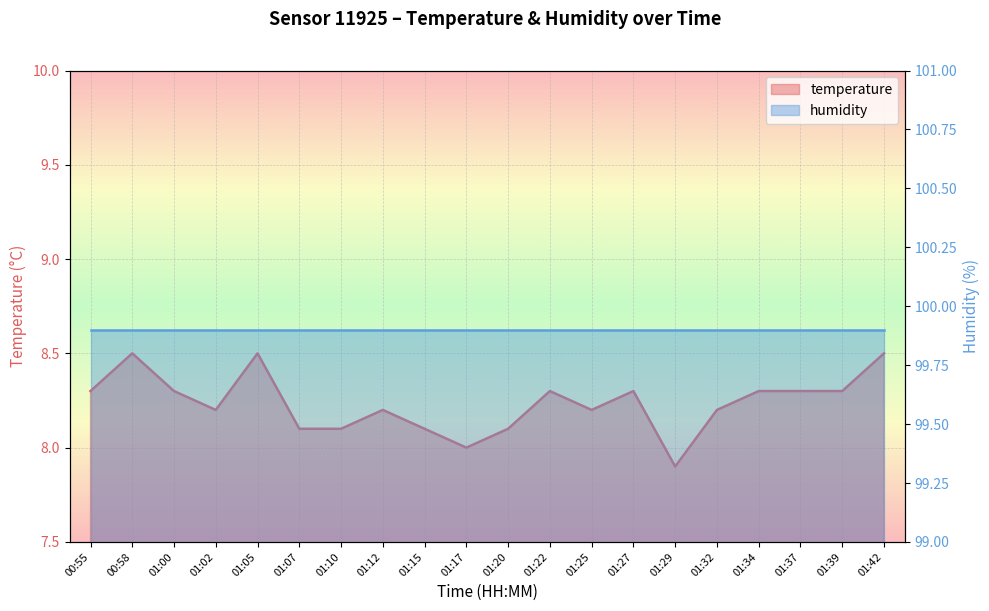

What is the difference between the maximum and minimum values?

0.6